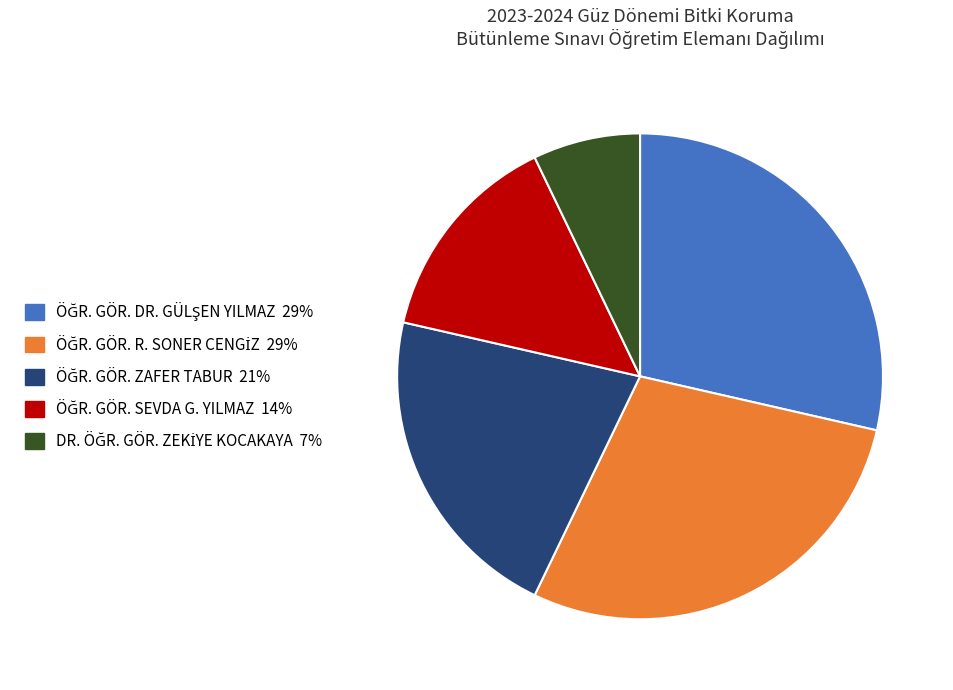

Is there a majority slice in this chart?

No